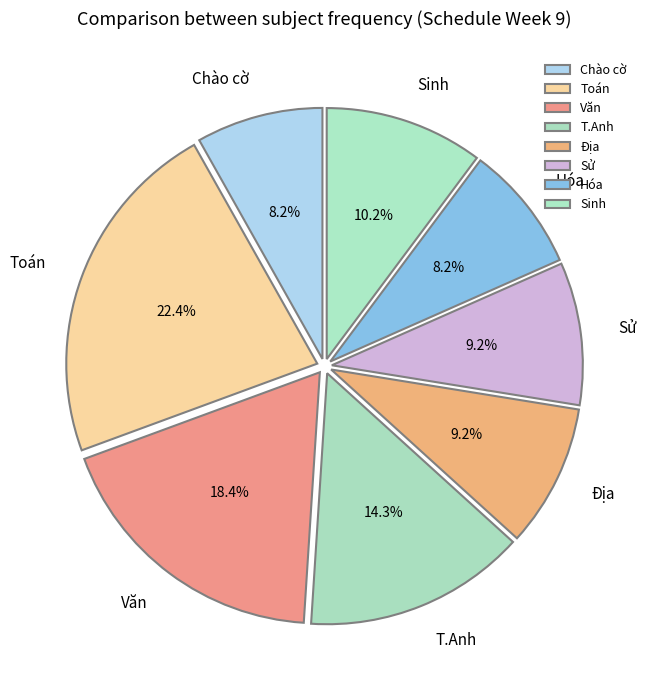

Is there a majority slice in this chart?

No